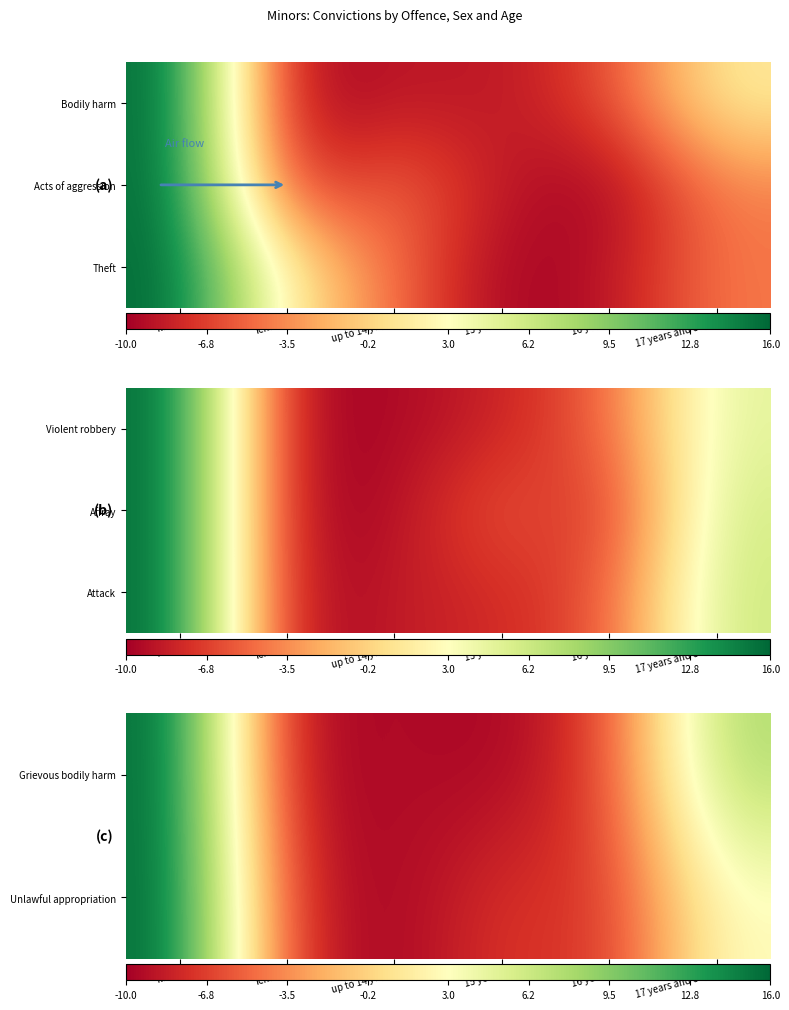

What is the spread (max minus min) of values at 17 years and older?

5.1